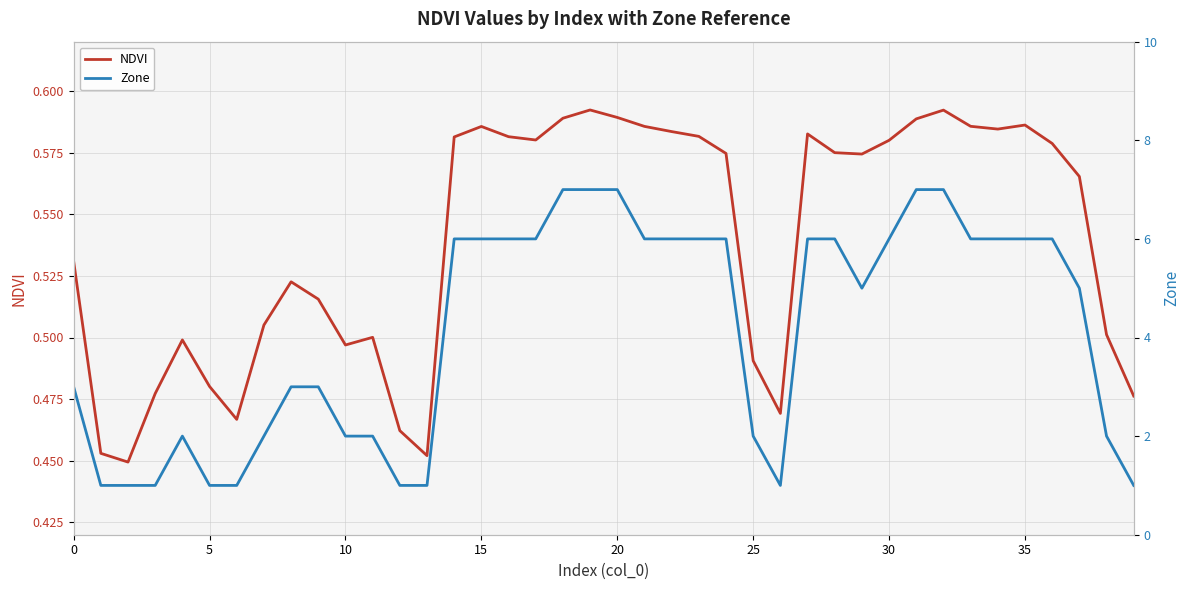

Which series changed the most between 9 and 30?

Zone